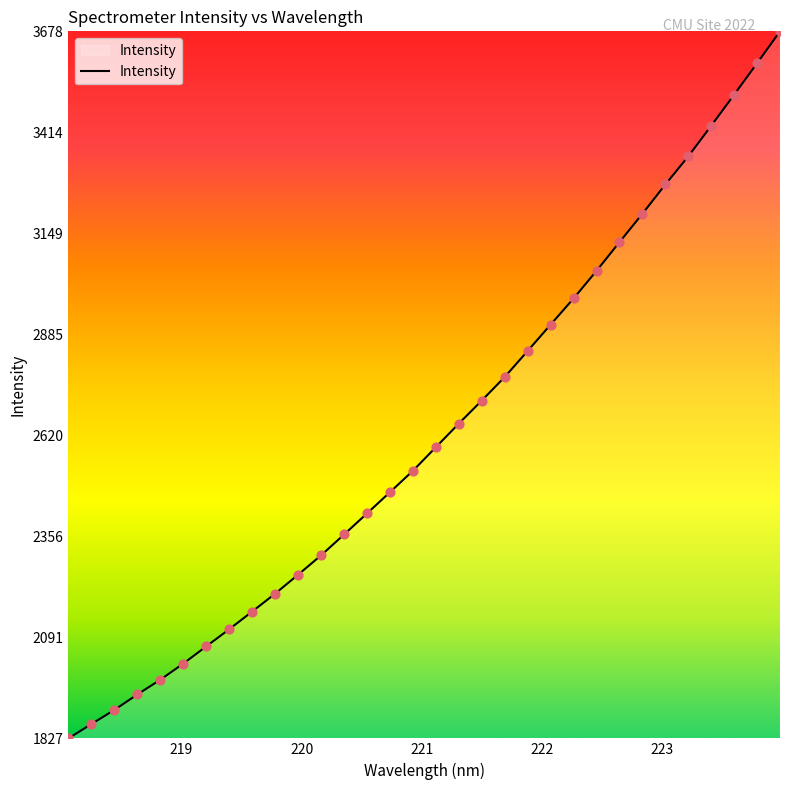

What is the greatest value displayed?

3677.9